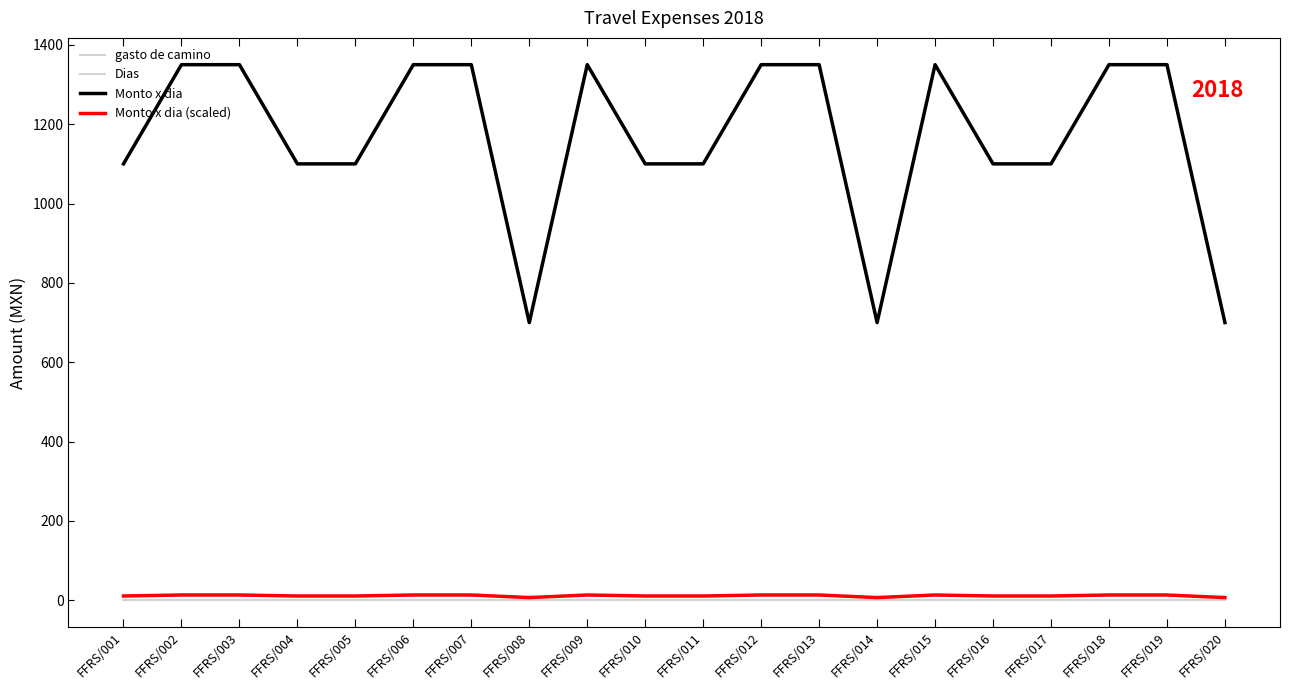

Reading left to right, list all the values displayed in this chart.

gasto de camino: 0.0	0.0	0.0	0.0	0.0	0.0	0.0	0.0	0.0	0.0	0.0	0.0	0.0	0.0	0.0	0.0	0.0	0.0	0.0	0.0
Dias: 1.0	1.0	1.0	1.0	1.0	1.0	1.0	1.0	1.0	1.0	1.0	1.0	1.0	1.0	1.0	1.0	1.0	1.0	1.0	1.0
Monto x dia: 1100.0	1350.0	1350.0	1100.0	1100.0	1350.0	1350.0	700.0	1350.0	1100.0	1100.0	1350.0	1350.0	700.0	1350.0	1100.0	1100.0	1350.0	1350.0	700.0
Monto x dia (scaled): 11.0	13.5	13.5	11.0	11.0	13.5	13.5	7.0	13.5	11.0	11.0	13.5	13.5	7.0	13.5	11.0	11.0	13.5	13.5	7.0